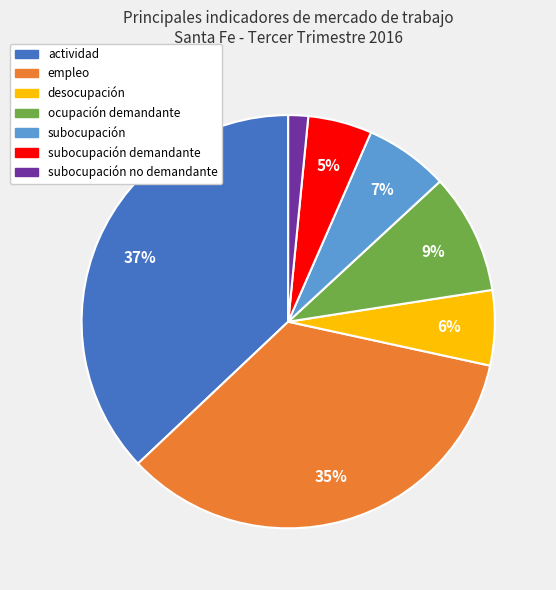

To the nearest percent, what is the average slice percentage?

14%